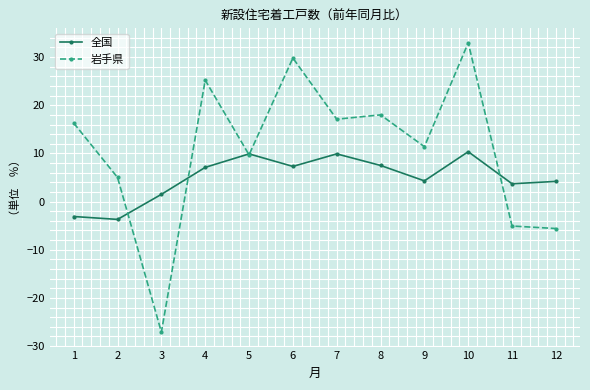

Rank the series by their maximum value, from lowest to highest.

全国, 岩手県